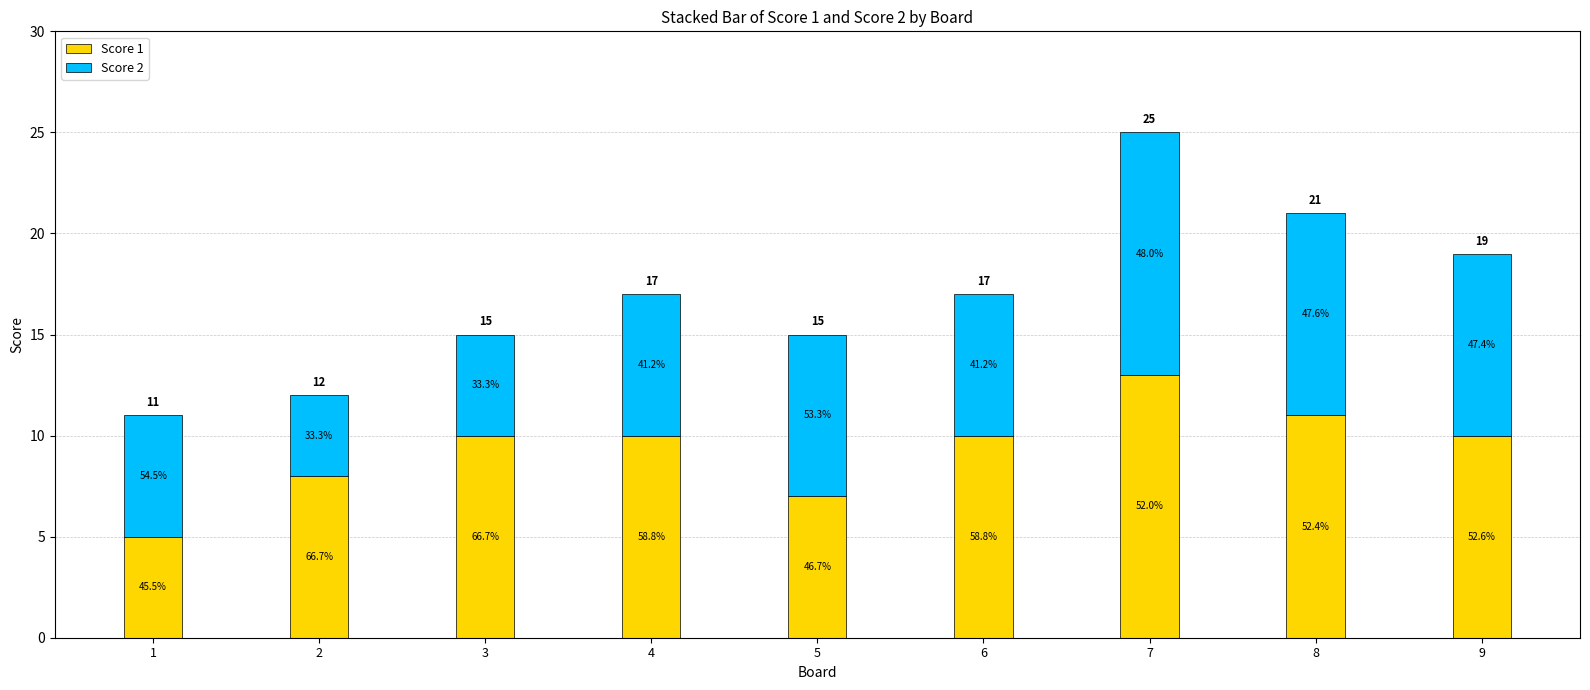

What are all the series names shown in the legend?

Score 1, Score 2